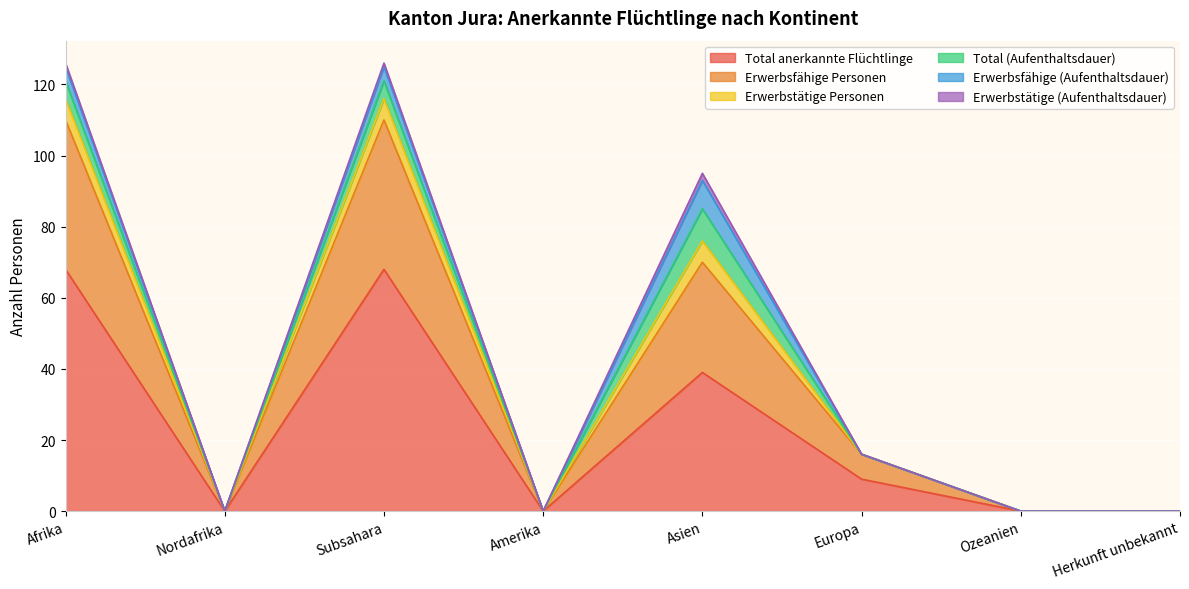

How many values in the Total anerkannte Flüchtlinge series exceed 9?

3